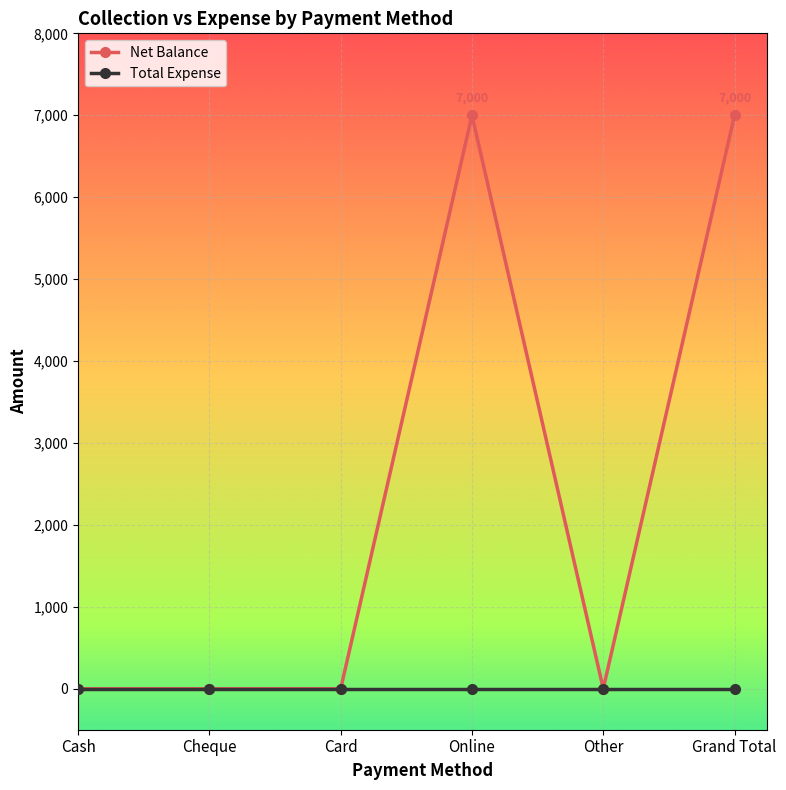

True or false: Total Expense has a value of 0 at Online.

True